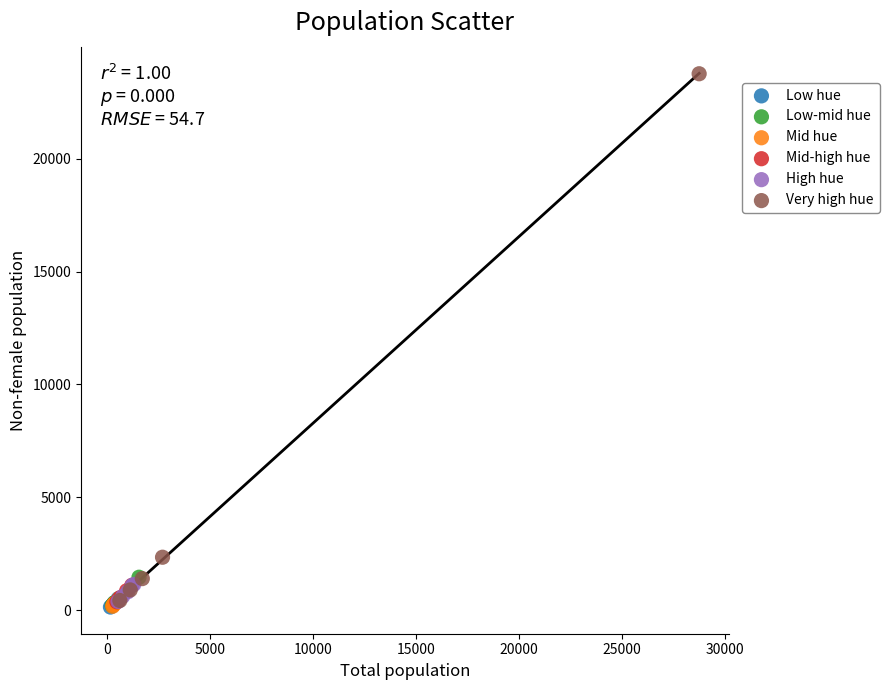

Which series has the widest spread of Y values?

Very high hue